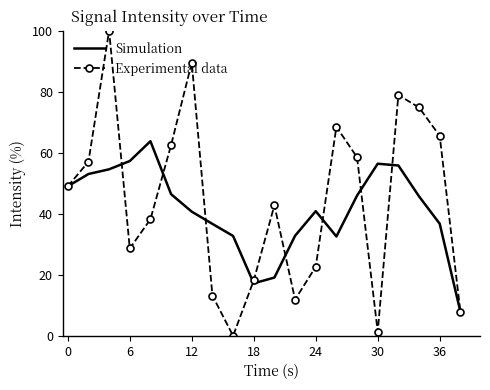

Which series has the largest range (max minus min)?

Experimental data